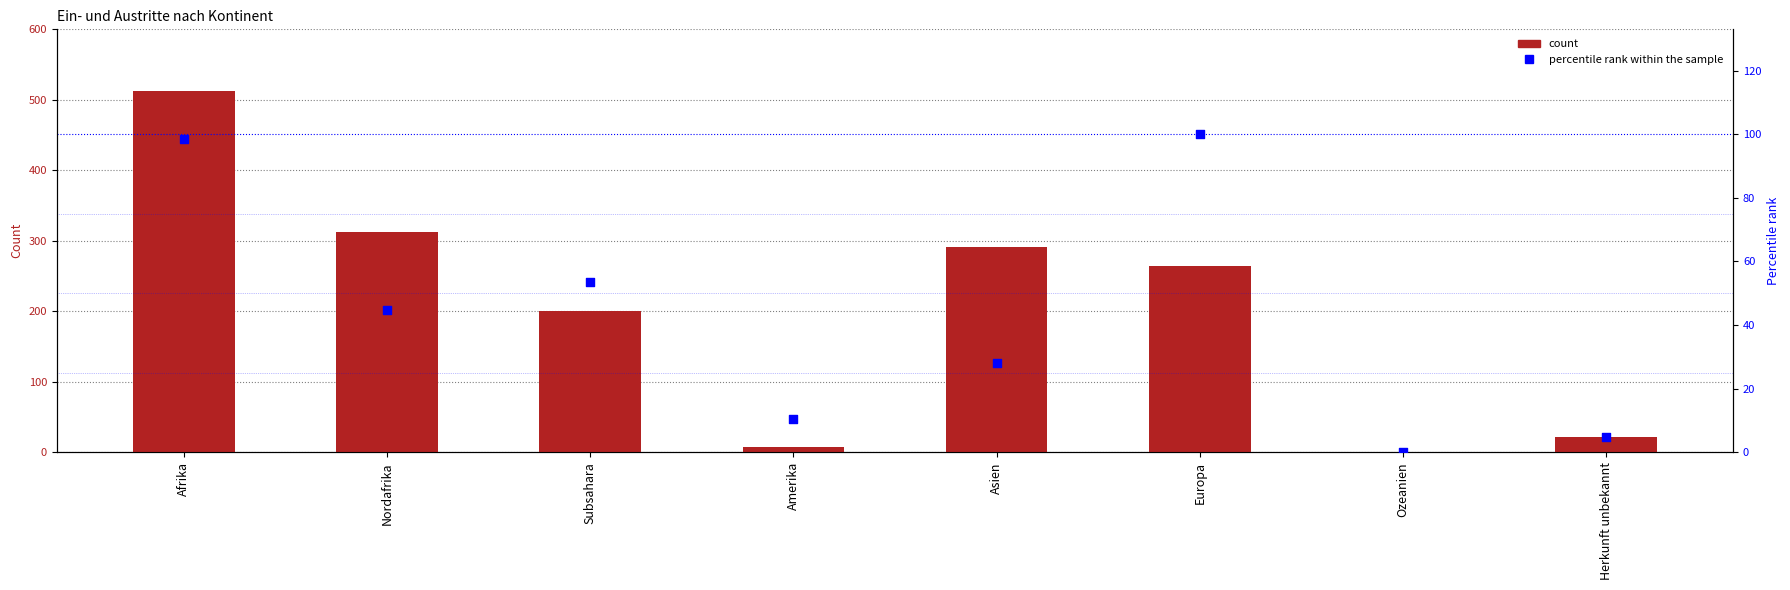

Which series has the largest Y range (max minus min)?

Total Papiere beschafft